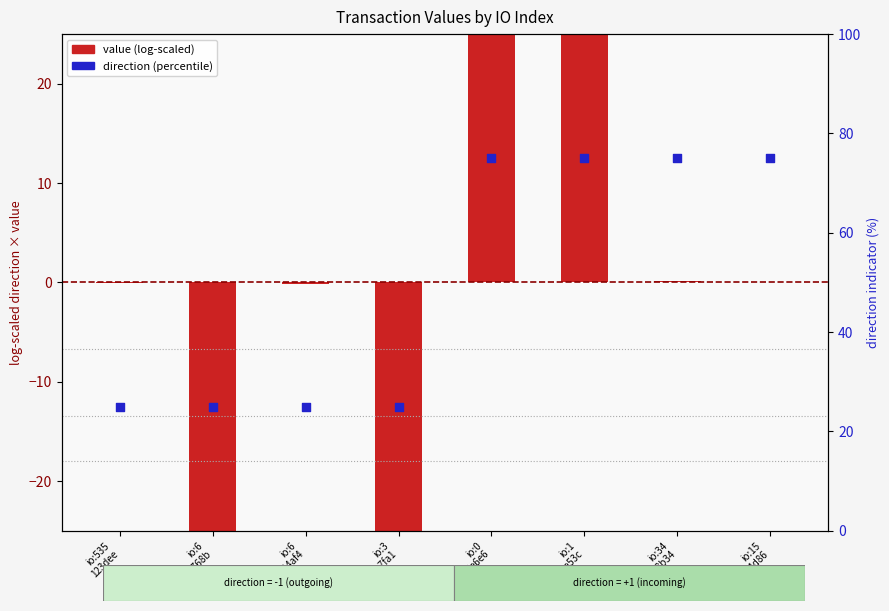

Is the value of value (log-scaled) at io:6
bb768b greater than the value of direction (percentile) at io:34
028b34?

No